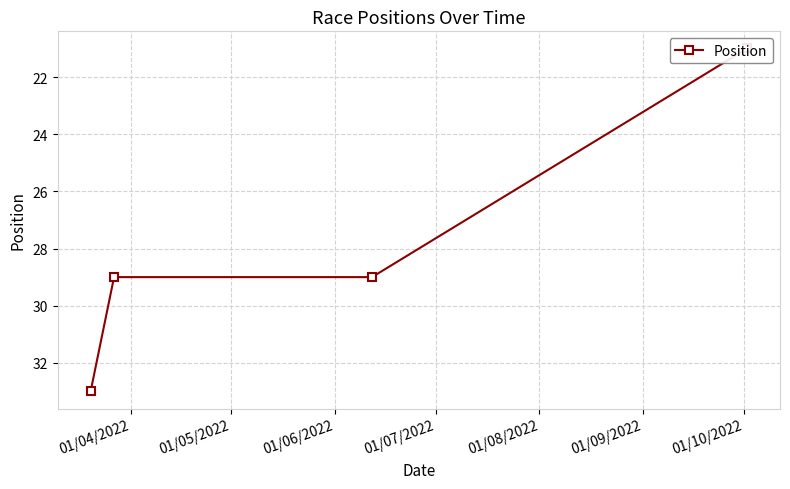

What is the ratio of the value at 01/06/2022 to the value at 01/04/2022?

0.9